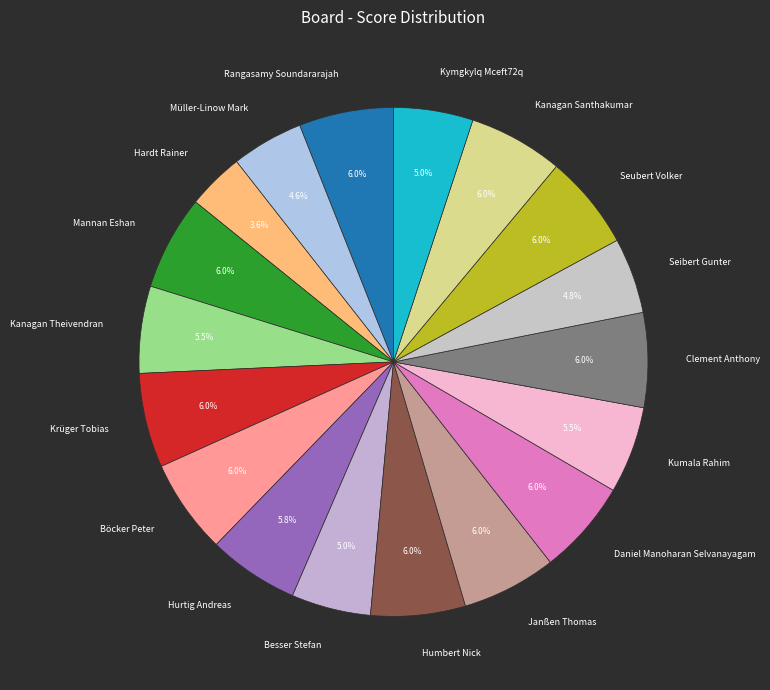

What is the smallest slice in the pie chart?

Hardt Rainer